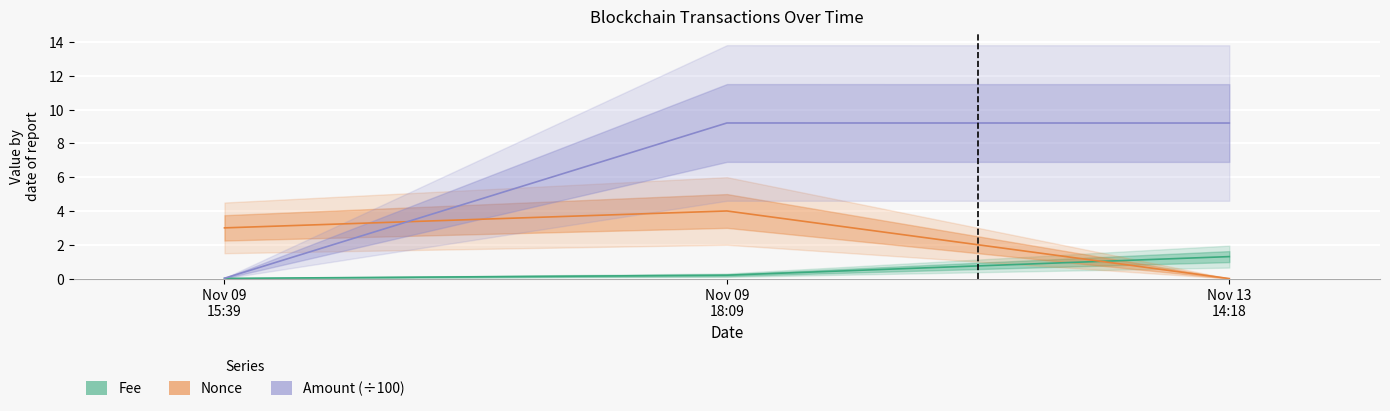

What are all the series names shown in the legend?

Fee, Nonce, Amount